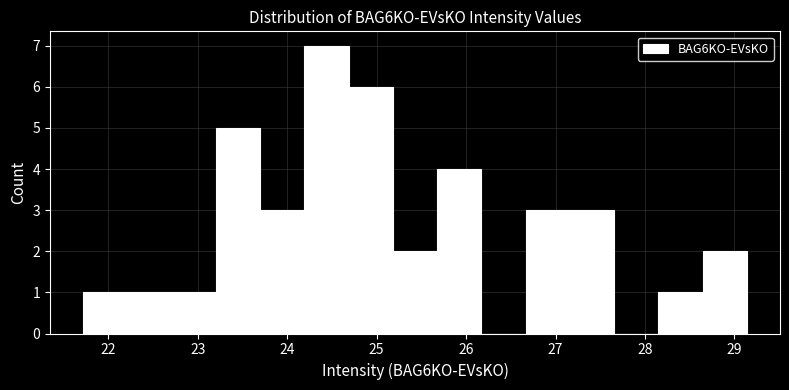

Reading left to right, list every bar in this chart as the range it spans on the x-axis followed by its height. Neither the bar edges nor the heights are printed on the chart, so give them approximately, as read against the axes.

21.7 to 22.2: 1
22.2 to 22.7: 1
22.7 to 23.2: 1
23.2 to 23.7: 5
23.7 to 24.2: 3
24.2 to 24.7: 7
24.7 to 25.2: 6
25.2 to 25.7: 2
25.7 to 26.2: 4
26.2 to 26.7: 0
26.7 to 27.2: 3
27.2 to 27.7: 3
27.7 to 28.1: 0
28.1 to 28.6: 1
28.6 to 29.1: 2